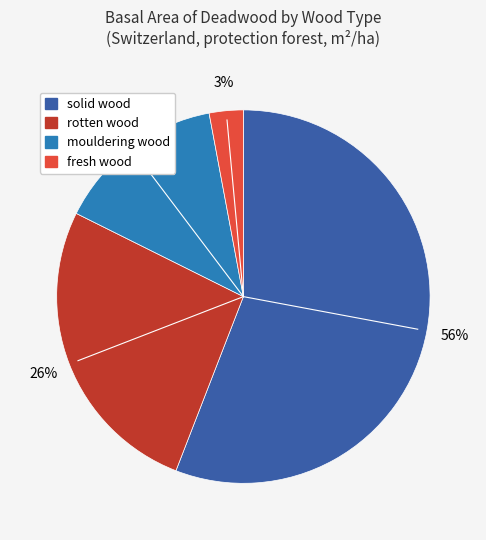

Which slice is the smallest?

fresh wood